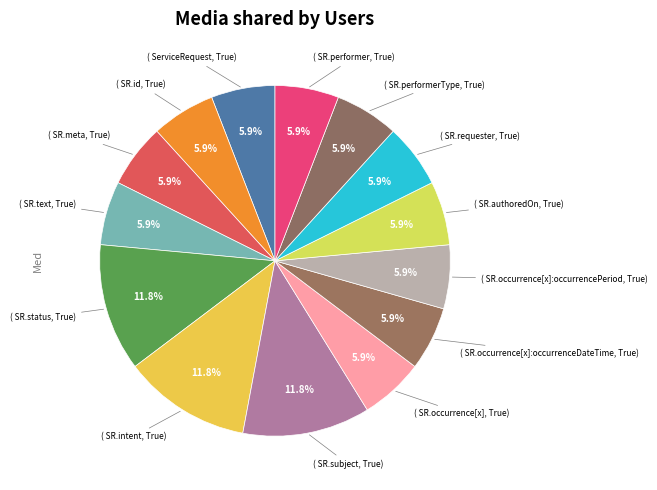

How many segments does this pie chart have?

14